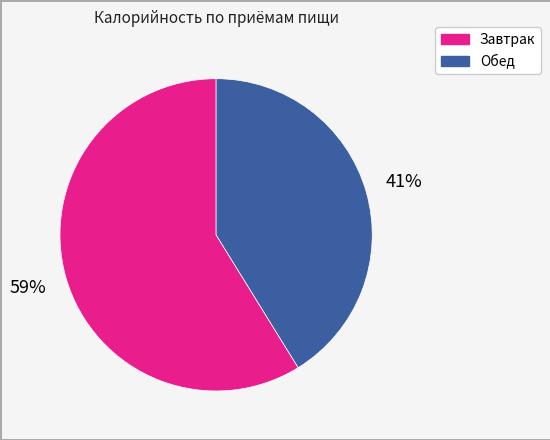

Which slice is the largest?

Завтрак